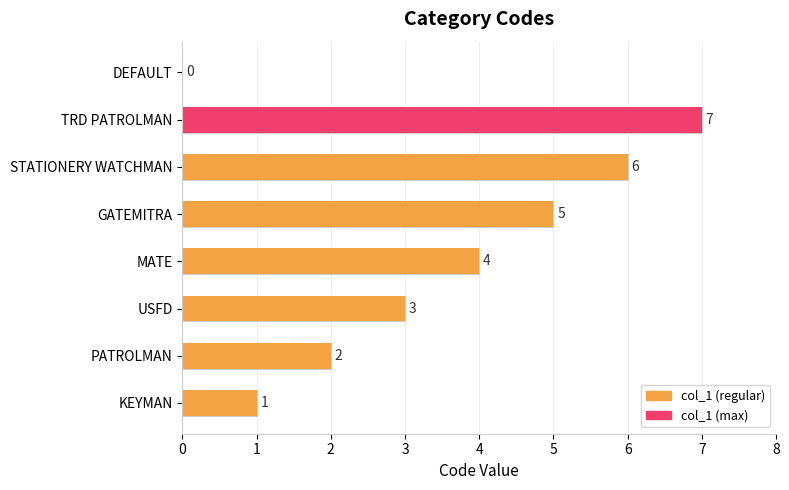

The value at KEYMAN is 1. True or false?

True